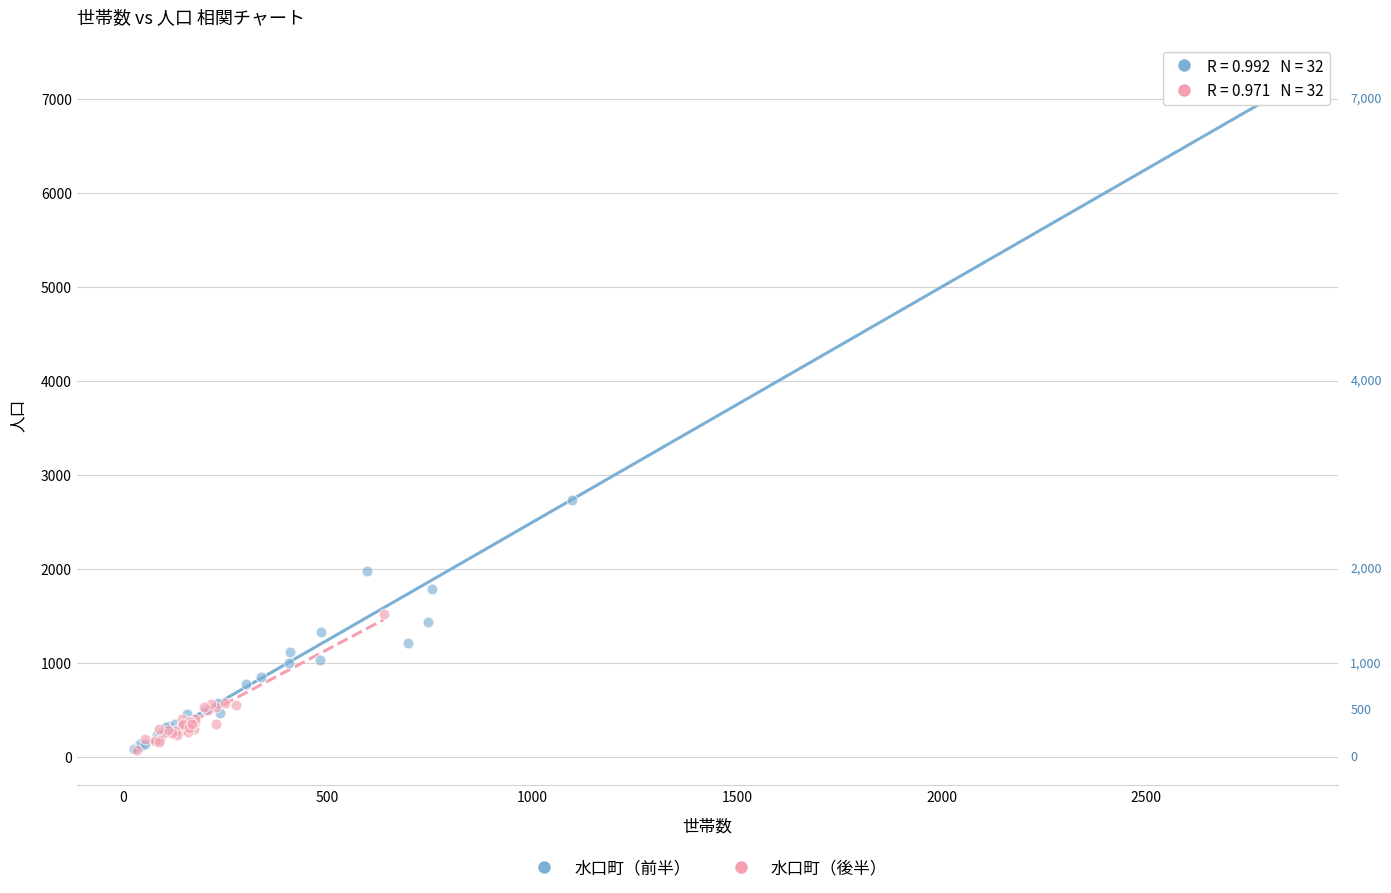

Which series contains the highest Y value?

水口町（前半）